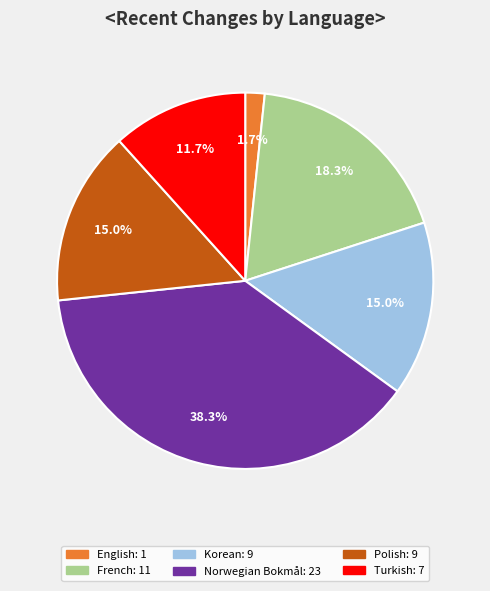

Is there a majority slice in this chart?

No